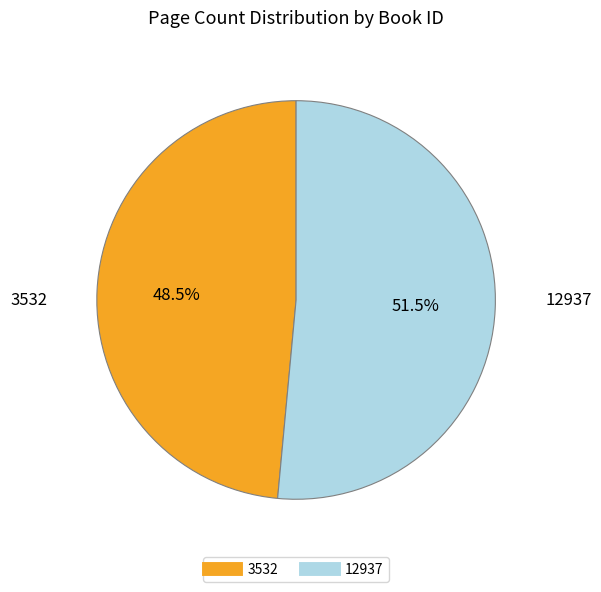

Which has a higher value, 12937 or 3532?

12937